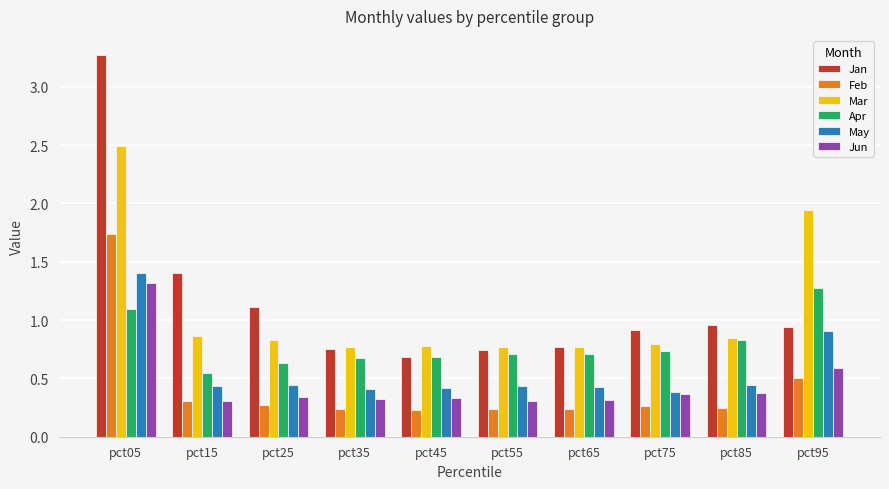

Count the Apr values in the range 0 to 1.

8